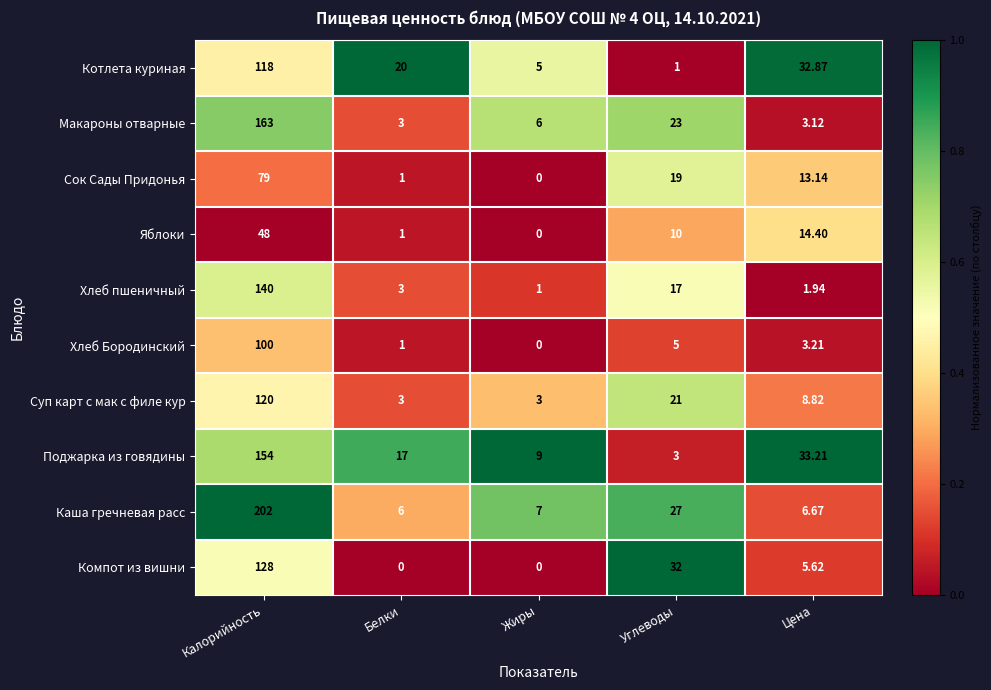

Which series has the largest total across all categories?

Каша гречневая расс